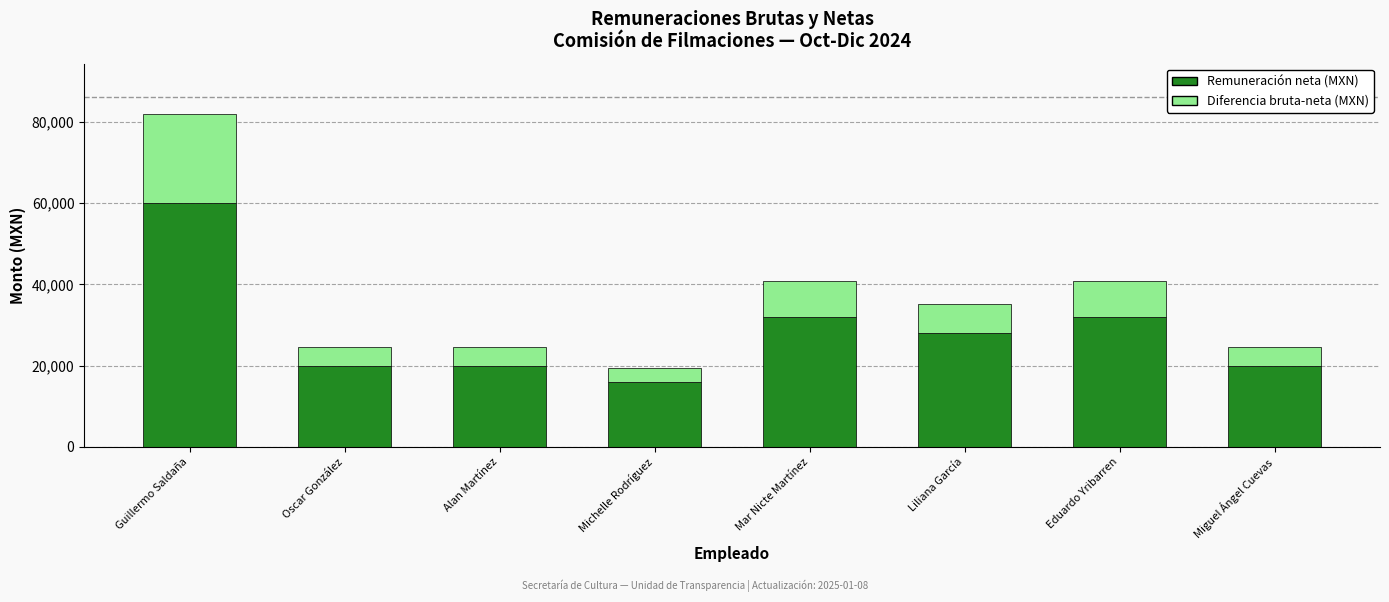

Reading left to right, transcribe the values for Remuneración neta (MXN).

60001	20000	20000	16000	32005	28001	32005	20000